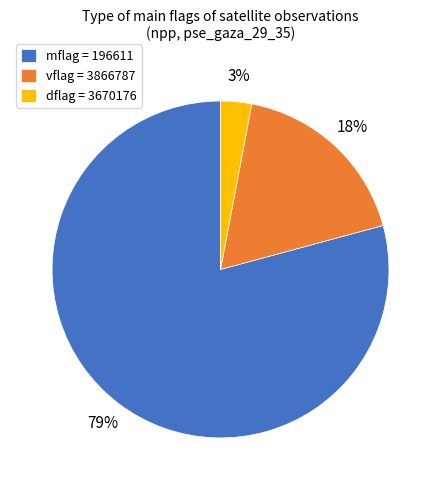

The dflag = 3670176 slice represents 10% of the pie. True or false?

False